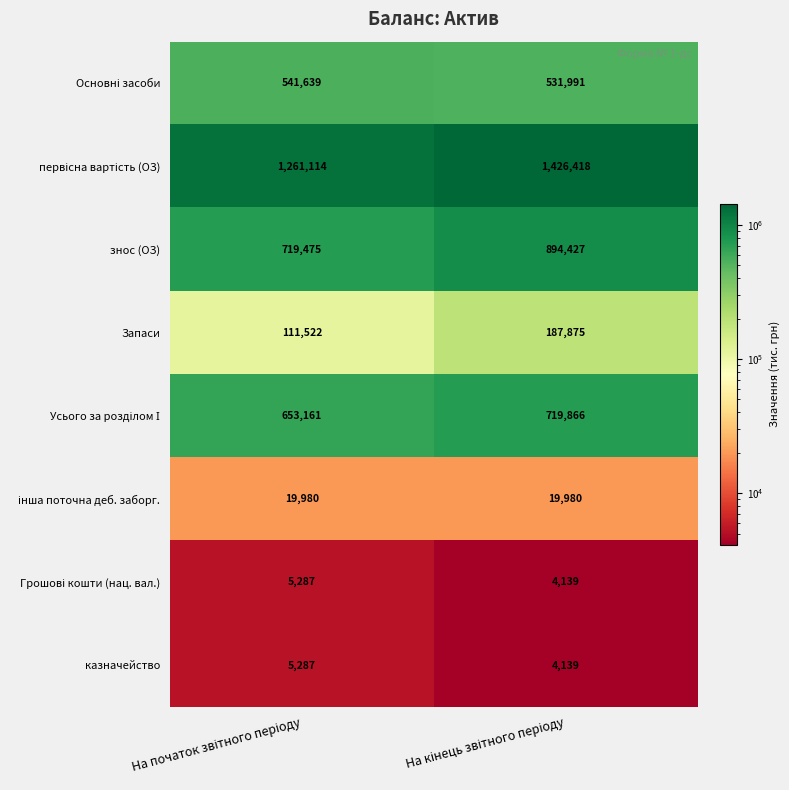

What is the sum of all знос (ОЗ) values?

1613902